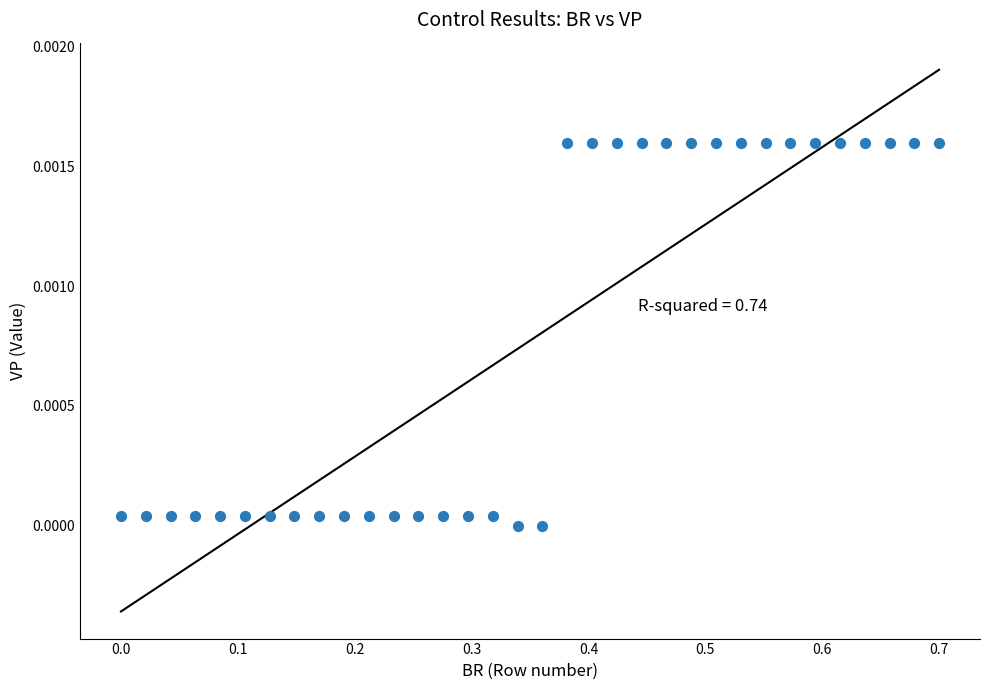

What is the range of X values (max minus min)?

0.7